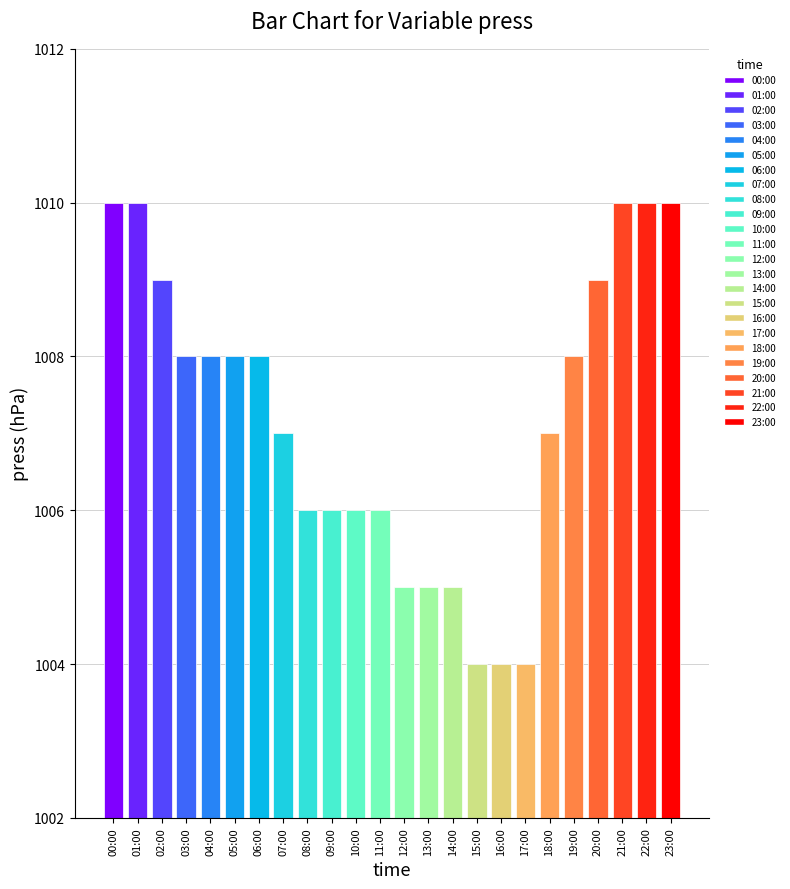

How many bars are there in total?

24